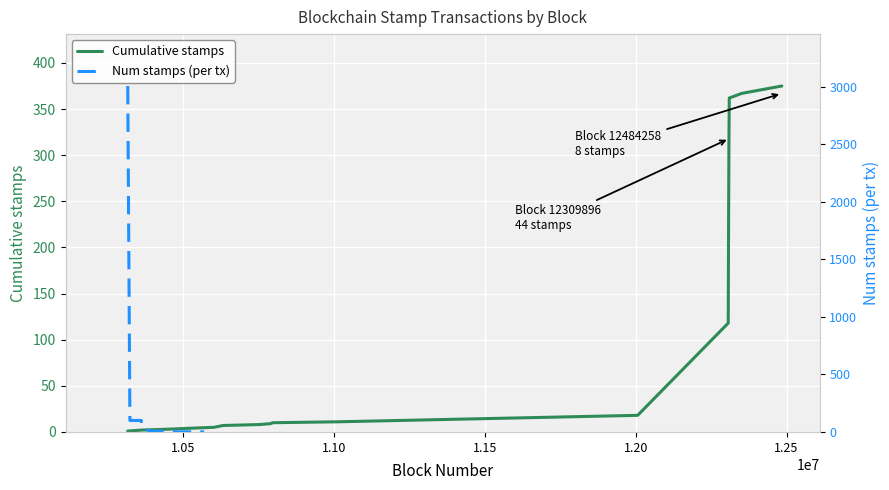

At which category does the chart reach its minimum across all series?

10431471